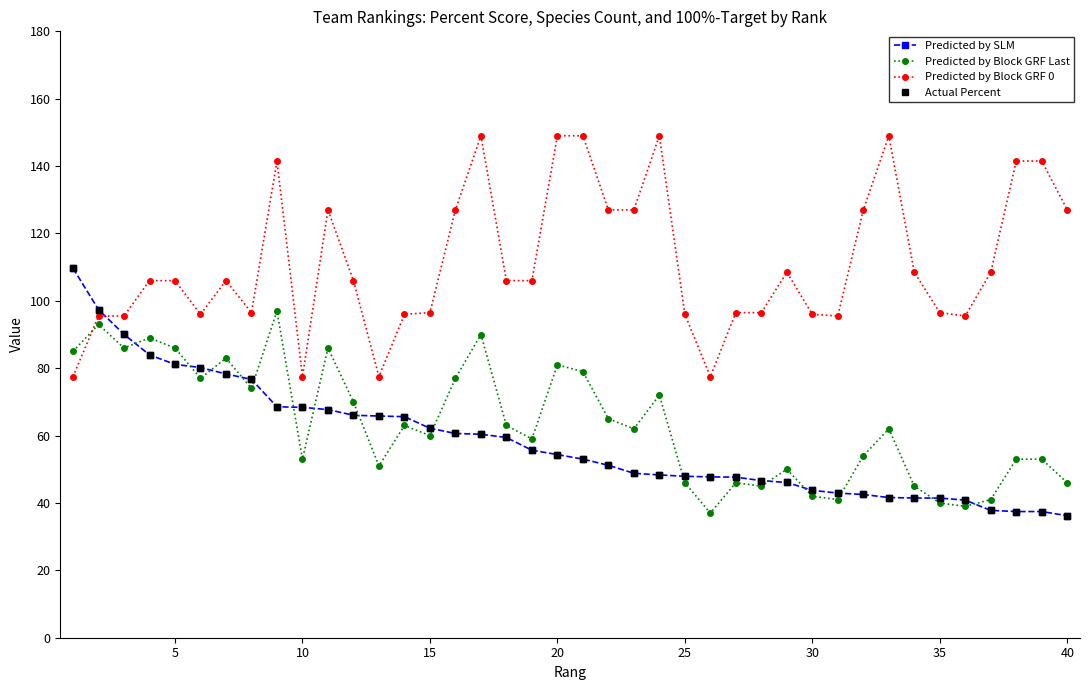

Does the chart have visible grid lines?

No